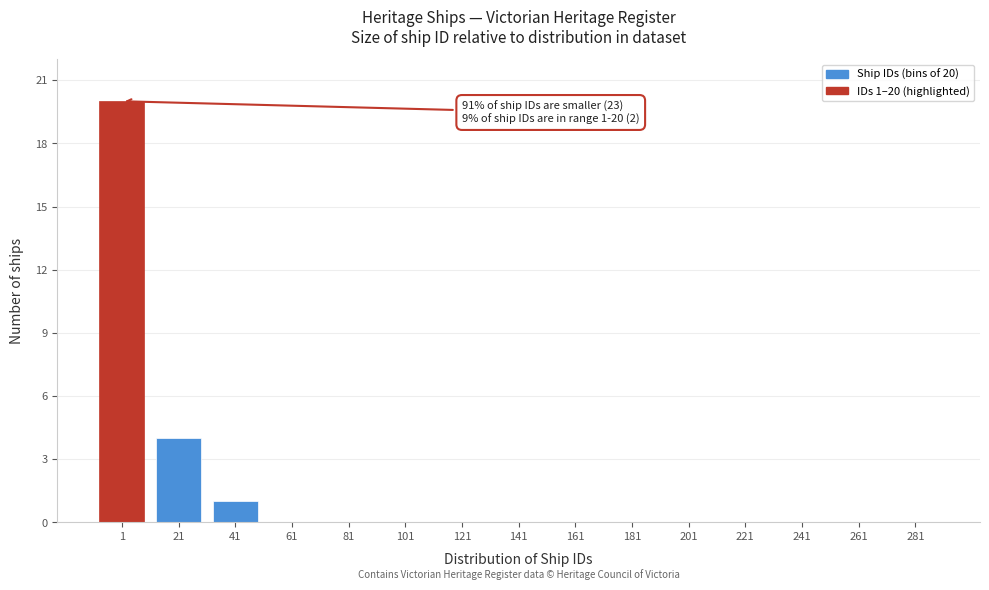

Reading right to left, extract all data points from this chart.

281=0	261=0	241=0	221=0	201=0	181=0	161=0	141=0	121=0	101=0	81=0	61=0	41=1	21=4	1=20